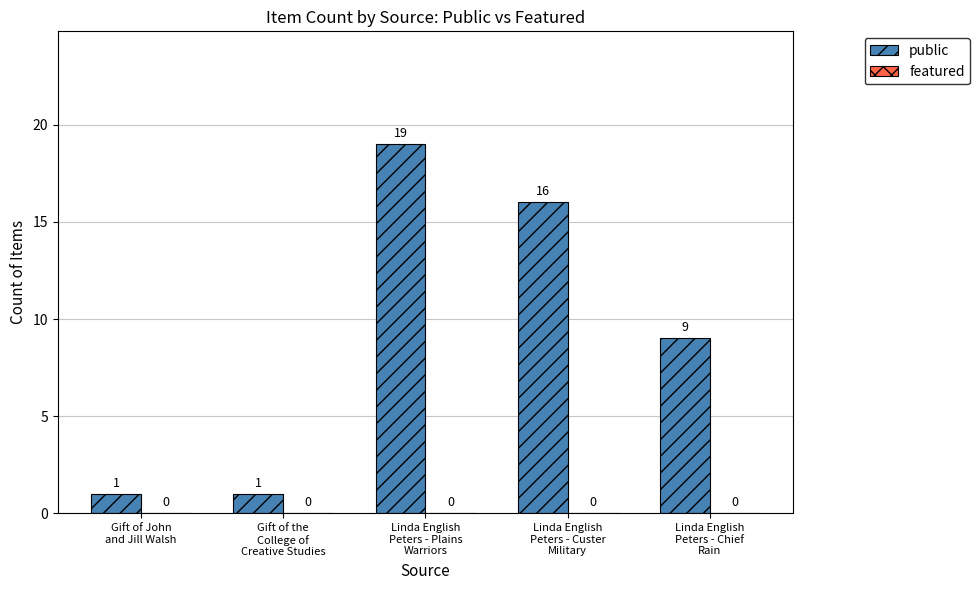

What is the greatest value displayed?

19